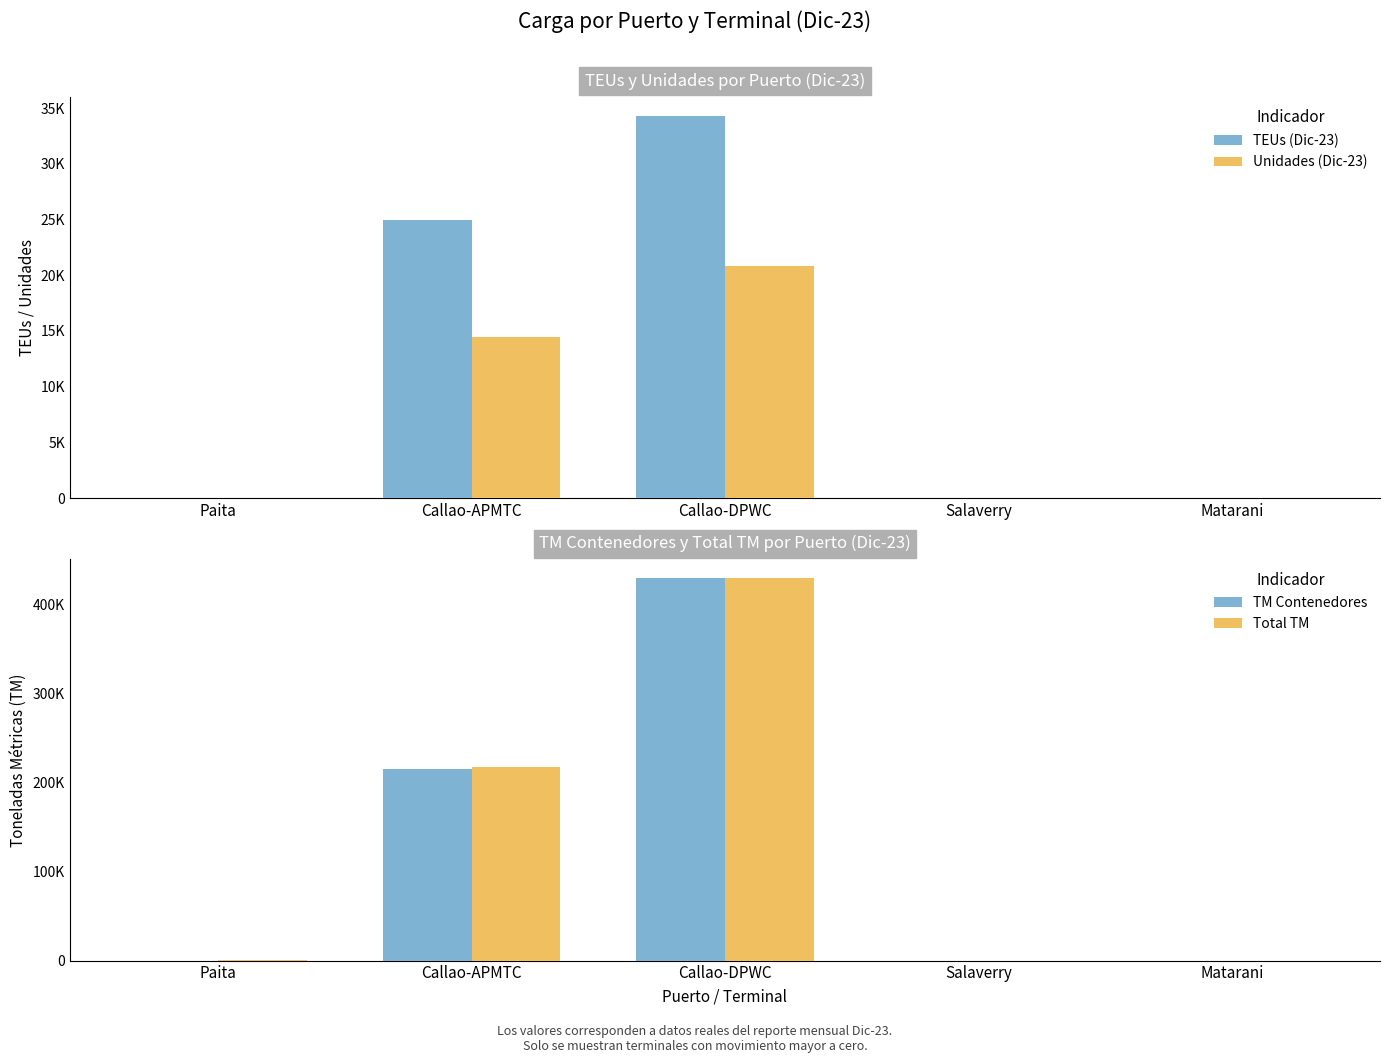

At which label does TEUs (Dic-23) reach its peak?

Callao-DPWC